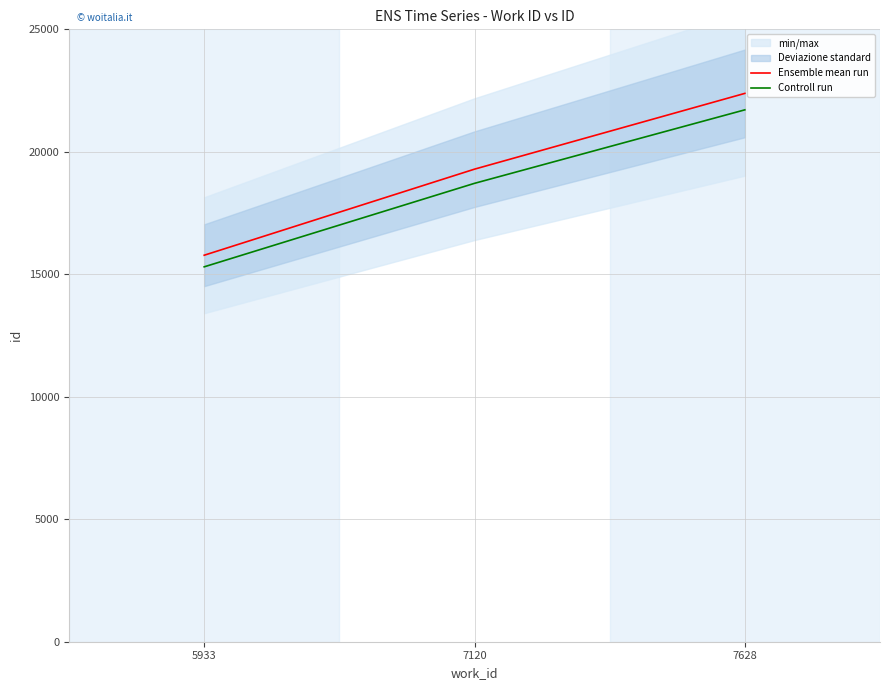

At which category is the sum across all series the highest?

7628